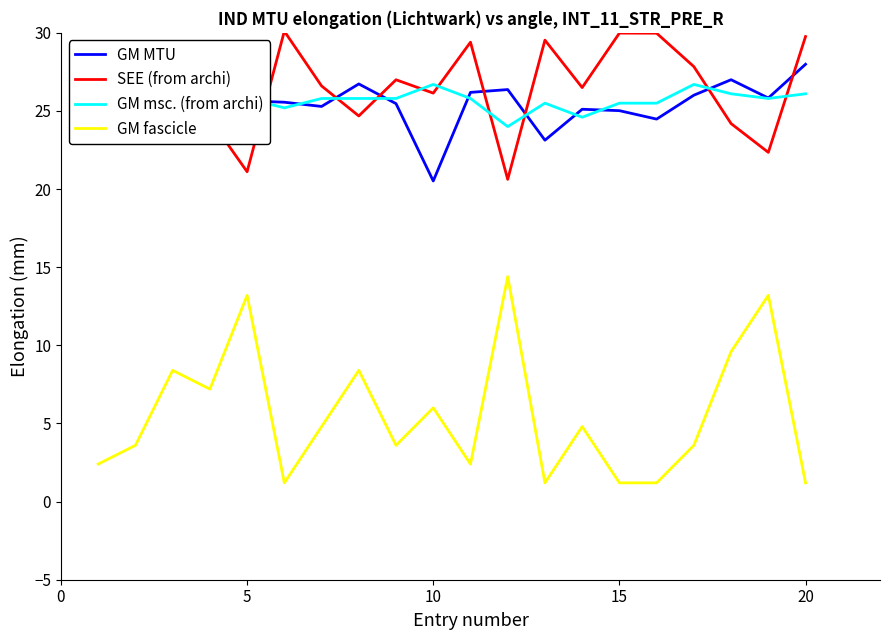

What is the sum of all GM MTU values?

509.4